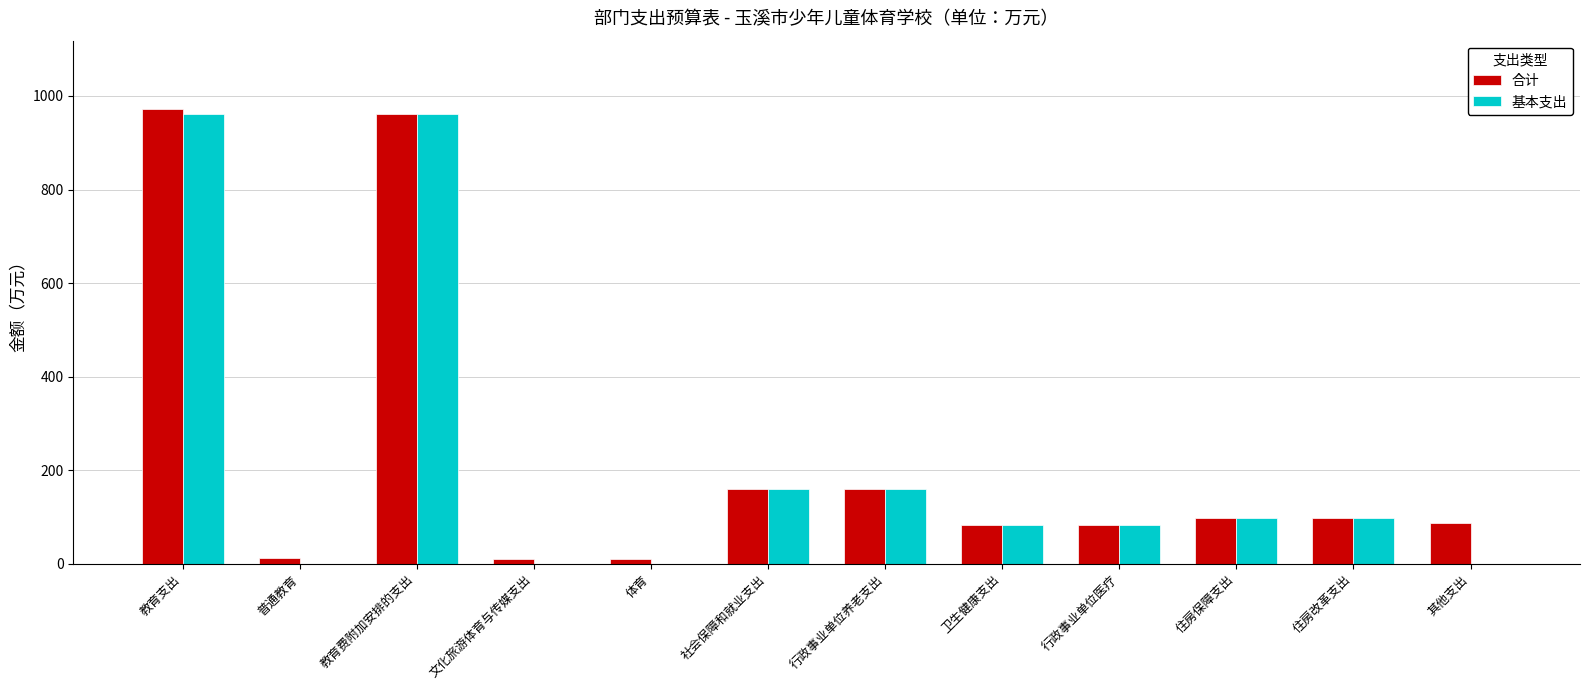

Are the bars grouped side by side (vs. stacked)?

Yes